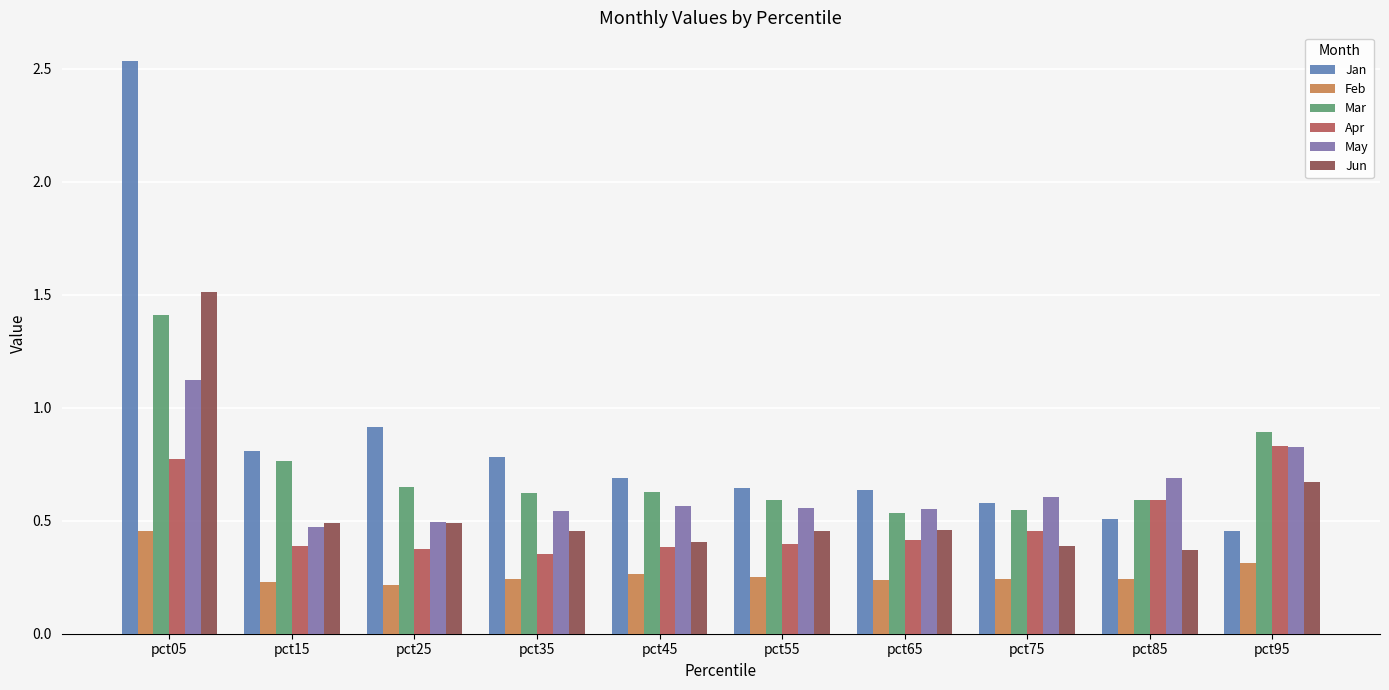

Count the number of data series in this chart.

6